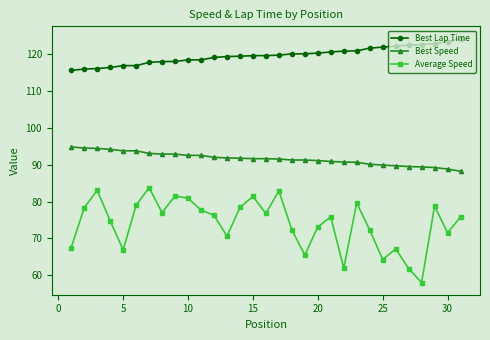

Rank the series by their average value, from lowest to highest.

Average Speed, Best Speed, Best Lap Time